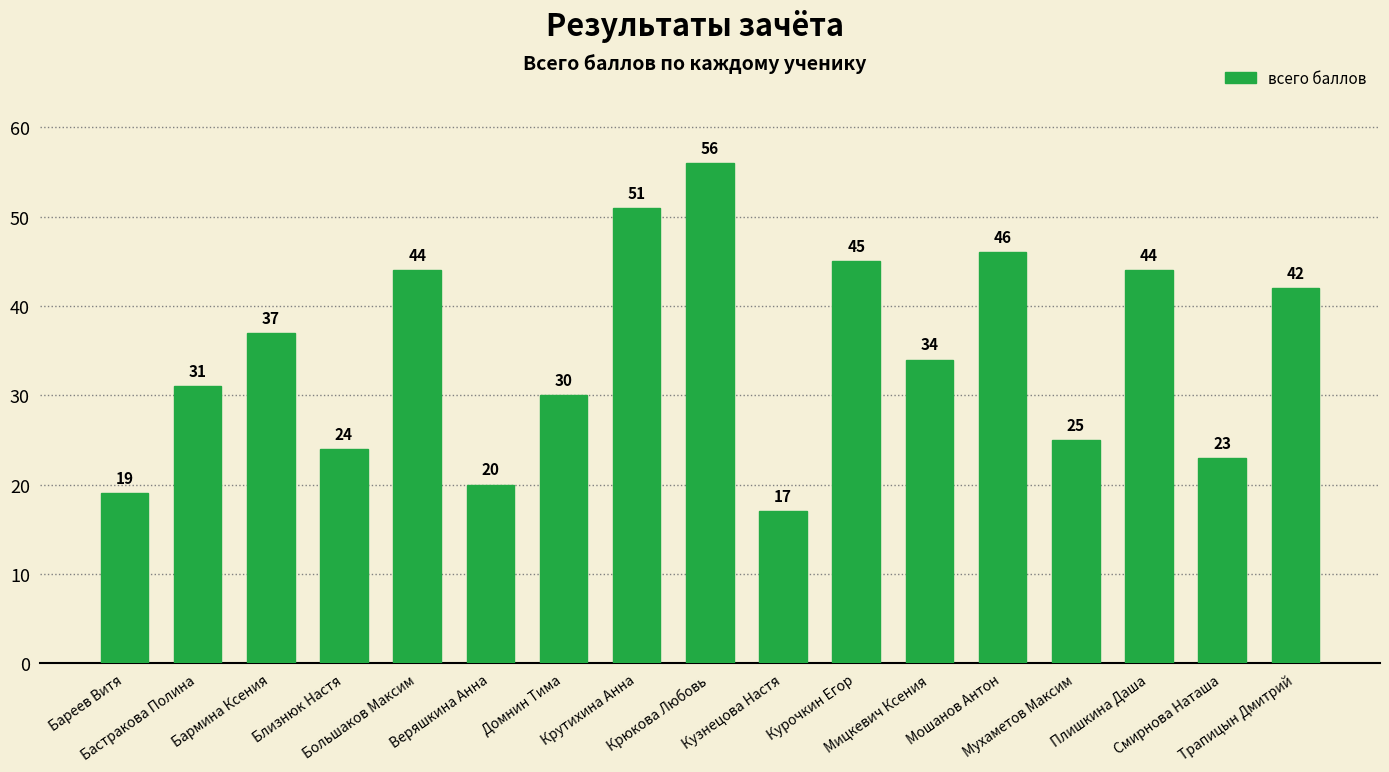

Which has a higher value, Бастракова Полина or Мухаметов Максим?

Бастракова Полина